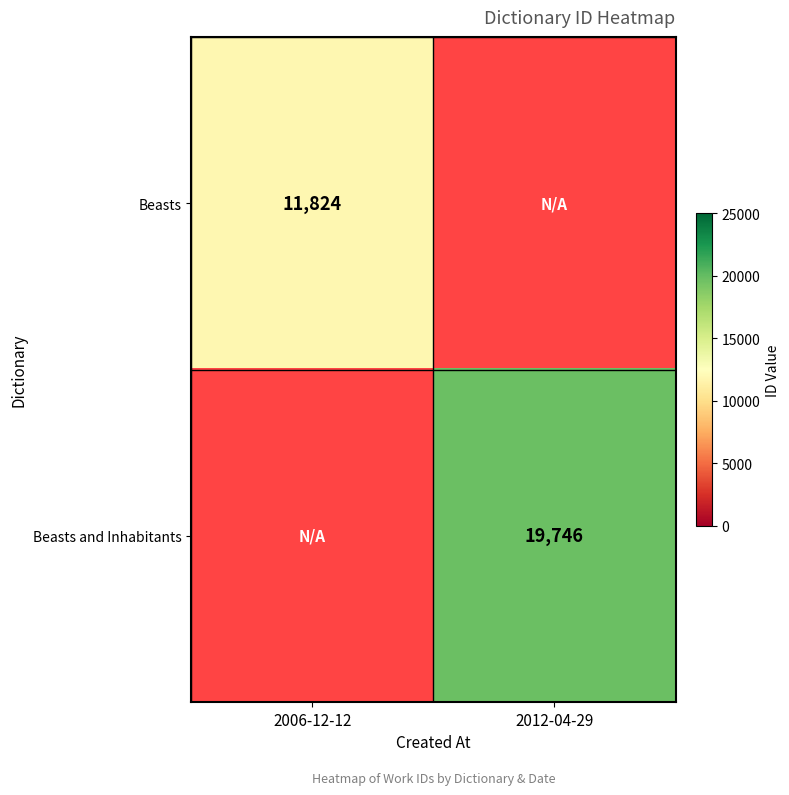

The Beasts series shows 11824 at 2006-12-12. True or false?

True